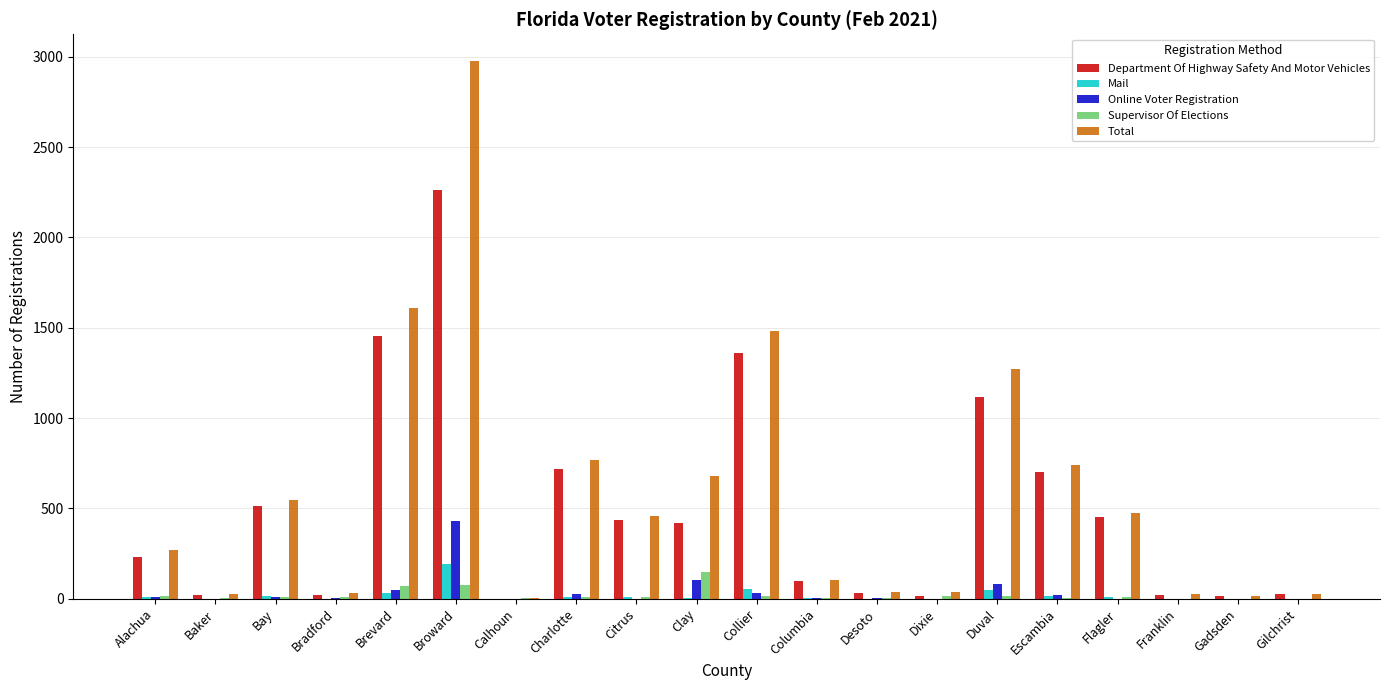

True or false: Total has a value of 2318 at Collier.

False